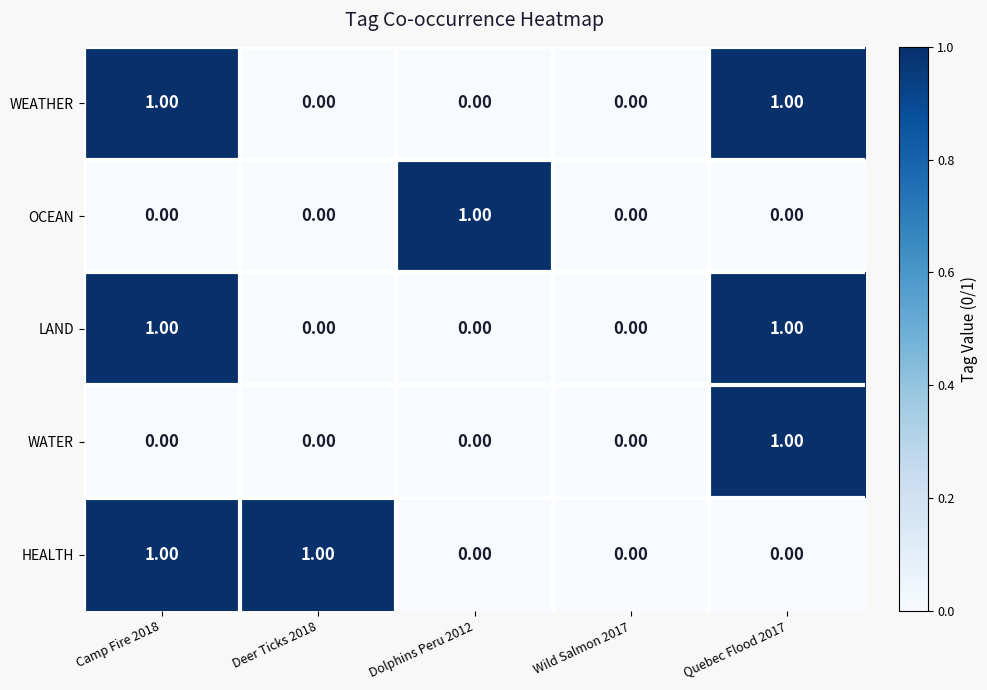

What is the total value across all series at Camp Fire 2018?

3